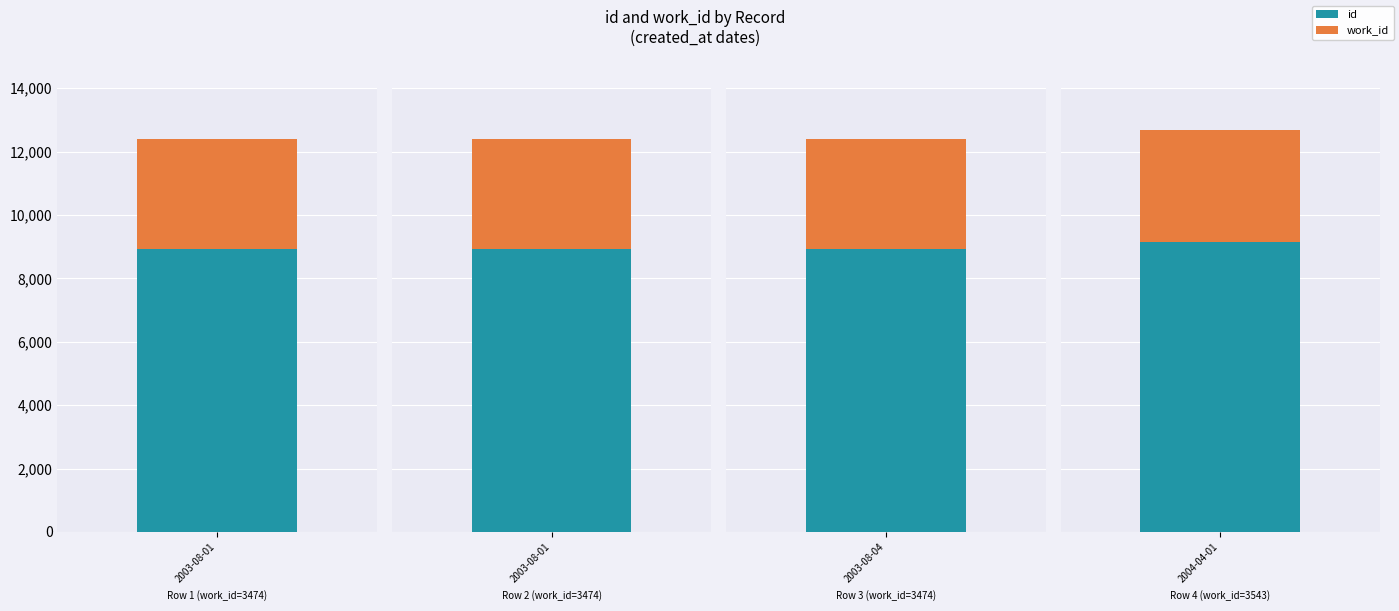

What is the greatest value displayed?

9137